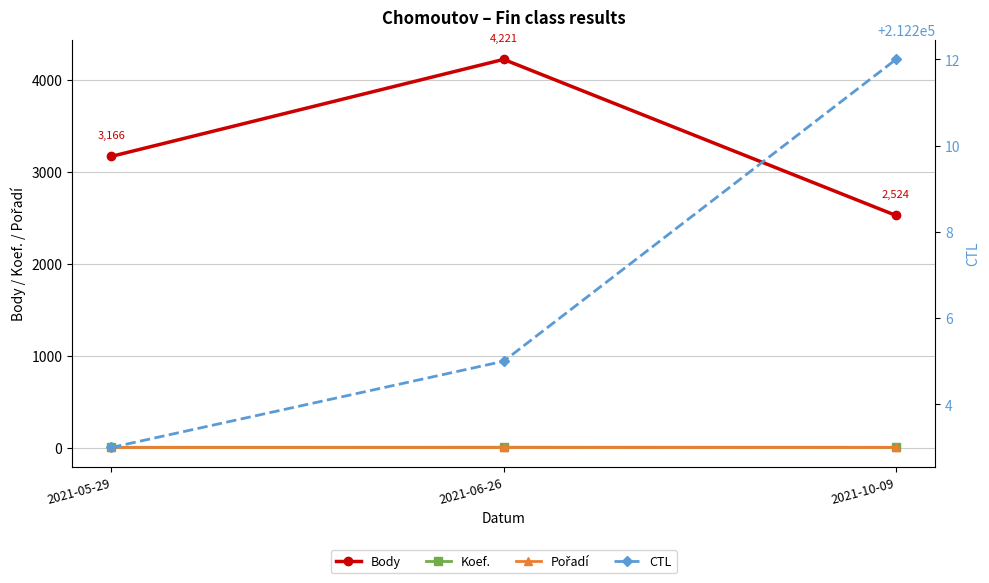

How many data points in Pořadí are above 1?

1